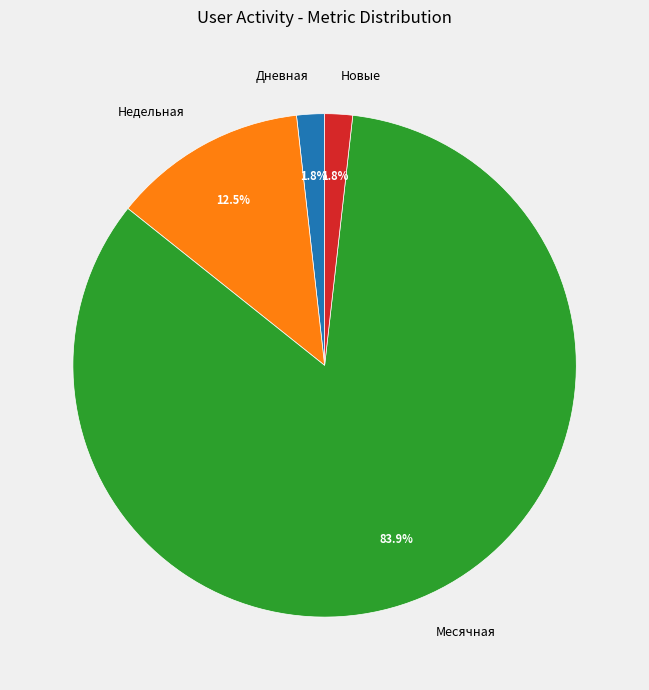

Which slice is the largest?

Месячная